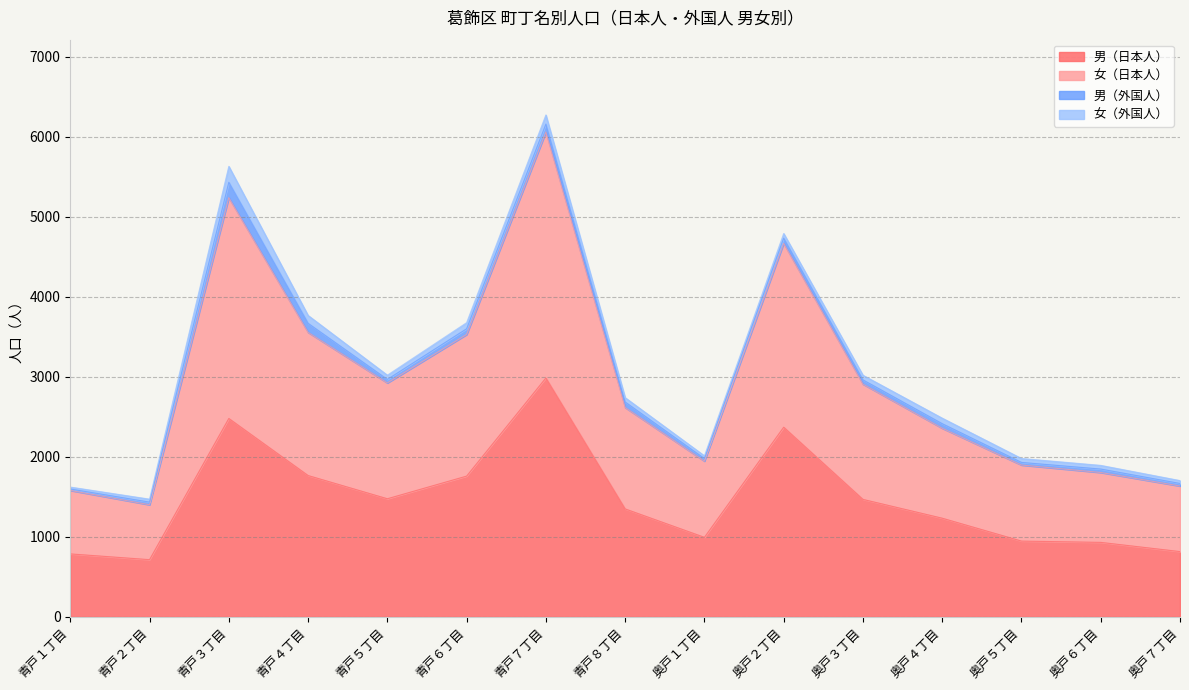

True or false: 男（日本人） and 女（日本人） cross at least once.

False